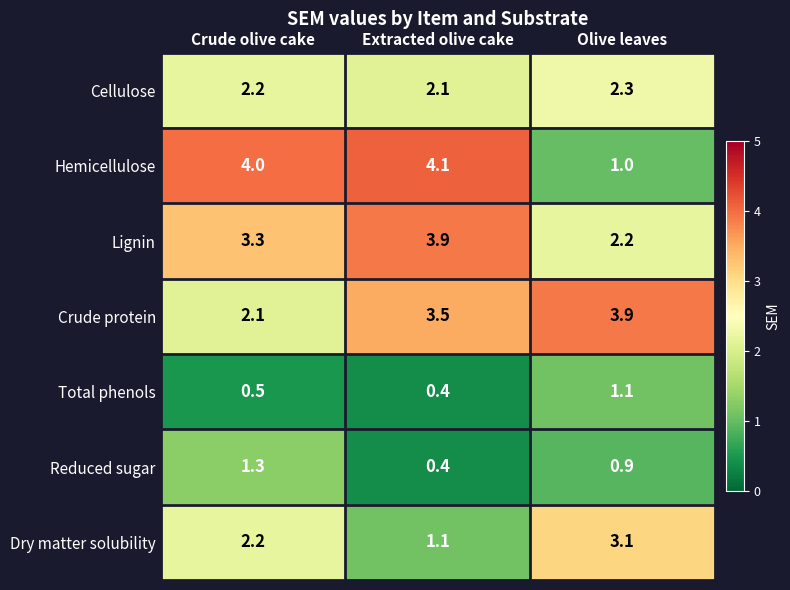

Reading right to left, transcribe all the data shown in this chart.

Cellulose: Olive leaves=2.3	Extracted olive cake=2.1	Crude olive cake=2.2
Hemicellulose: Olive leaves=1.0	Extracted olive cake=4.1	Crude olive cake=4.0
Lignin: Olive leaves=2.2	Extracted olive cake=3.9	Crude olive cake=3.3
Crude protein: Olive leaves=3.9	Extracted olive cake=3.5	Crude olive cake=2.1
Total phenols: Olive leaves=1.1	Extracted olive cake=0.4	Crude olive cake=0.5
Reduced sugar: Olive leaves=0.9	Extracted olive cake=0.4	Crude olive cake=1.3
Dry matter solubility: Olive leaves=3.1	Extracted olive cake=1.1	Crude olive cake=2.2